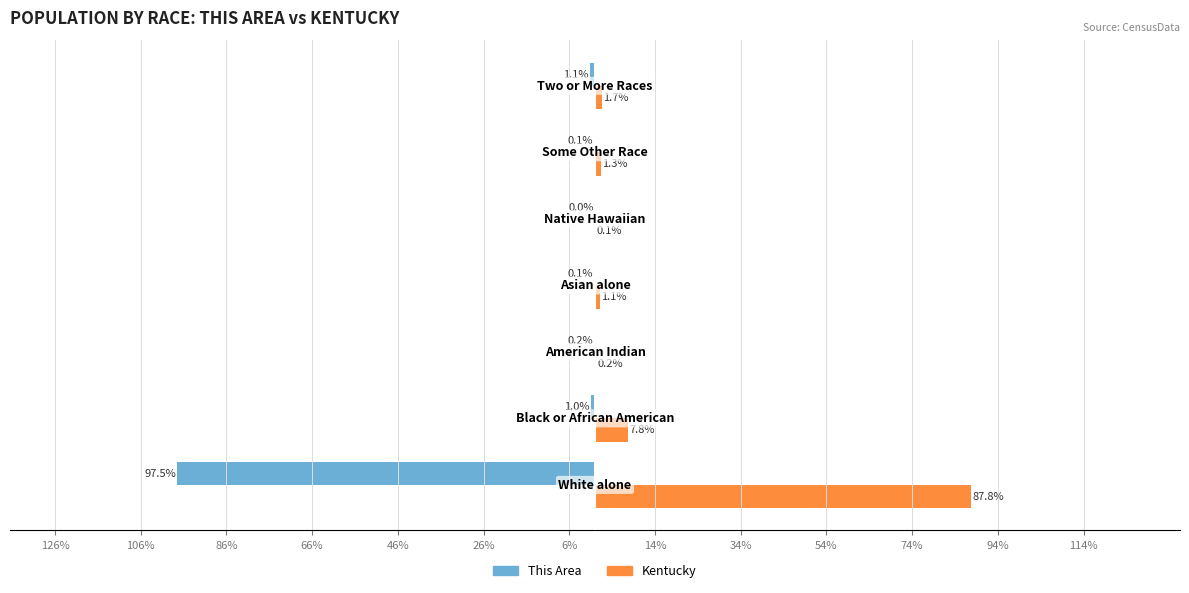

What are all the series names shown in the legend?

This Area, Kentucky